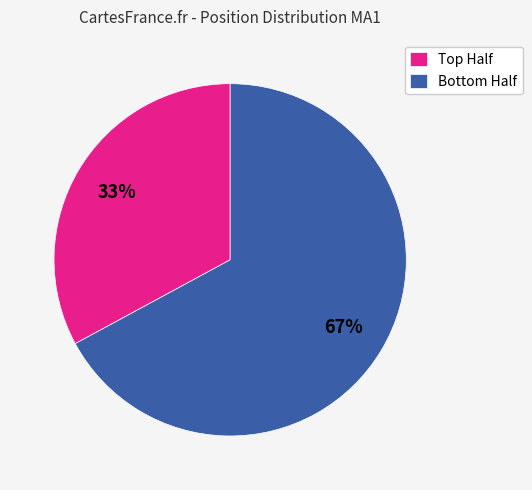

Is there a majority slice in this chart?

Yes